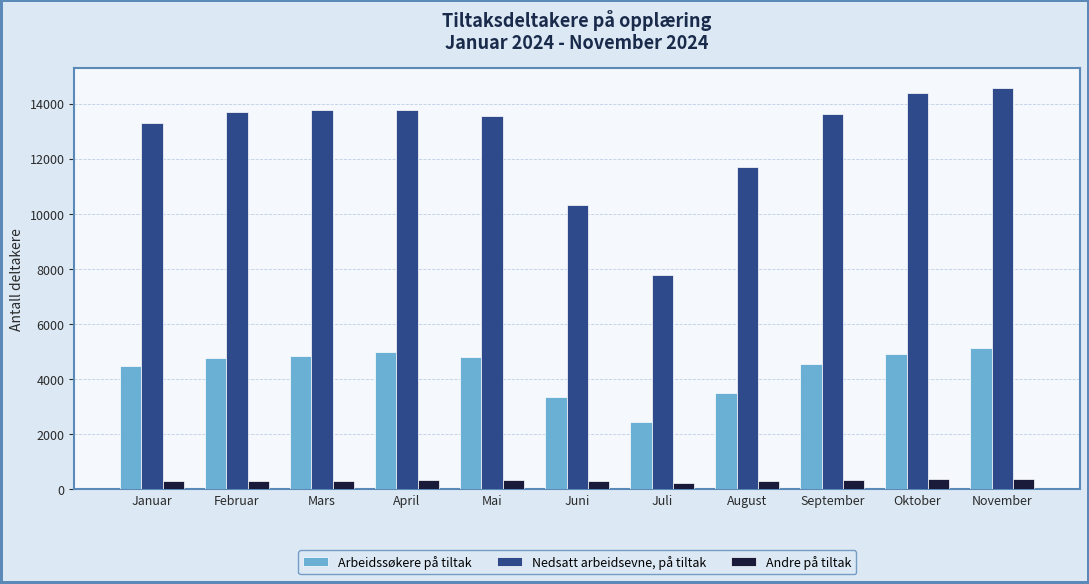

Rank the series by their maximum value, from highest to lowest.

Nedsatt arbeidsevne, på tiltak, Arbeidssøkere på tiltak, Andre på tiltak